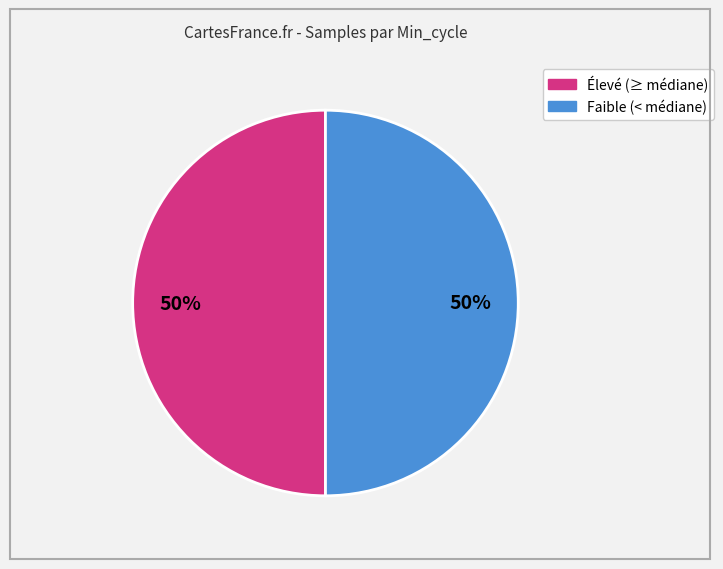

To the nearest percent, what is the average slice percentage?

50%